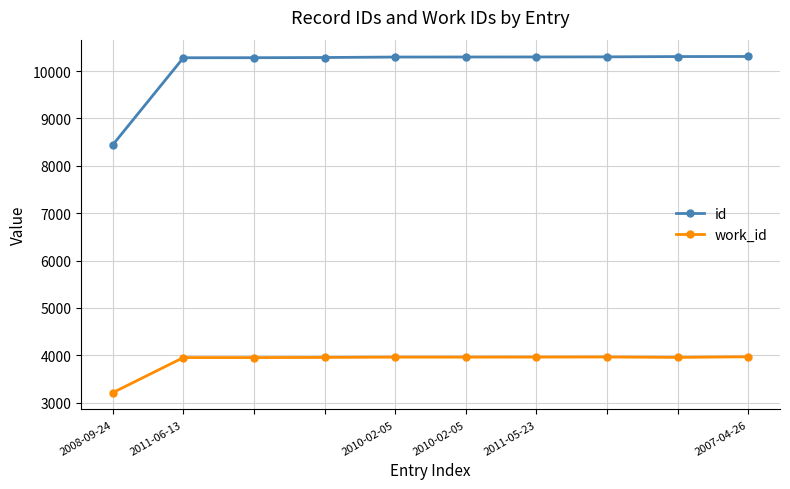

Which series has the largest total across all categories?

id